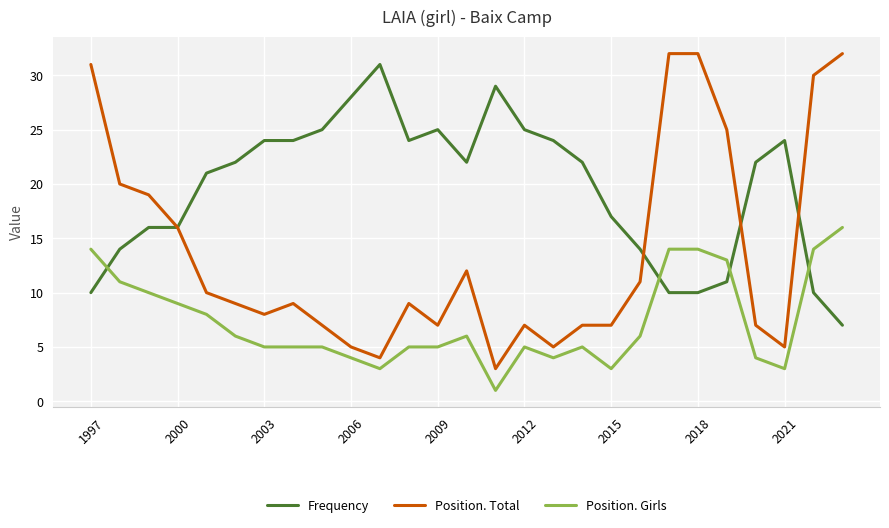

Count the number of categories in the chart.

27